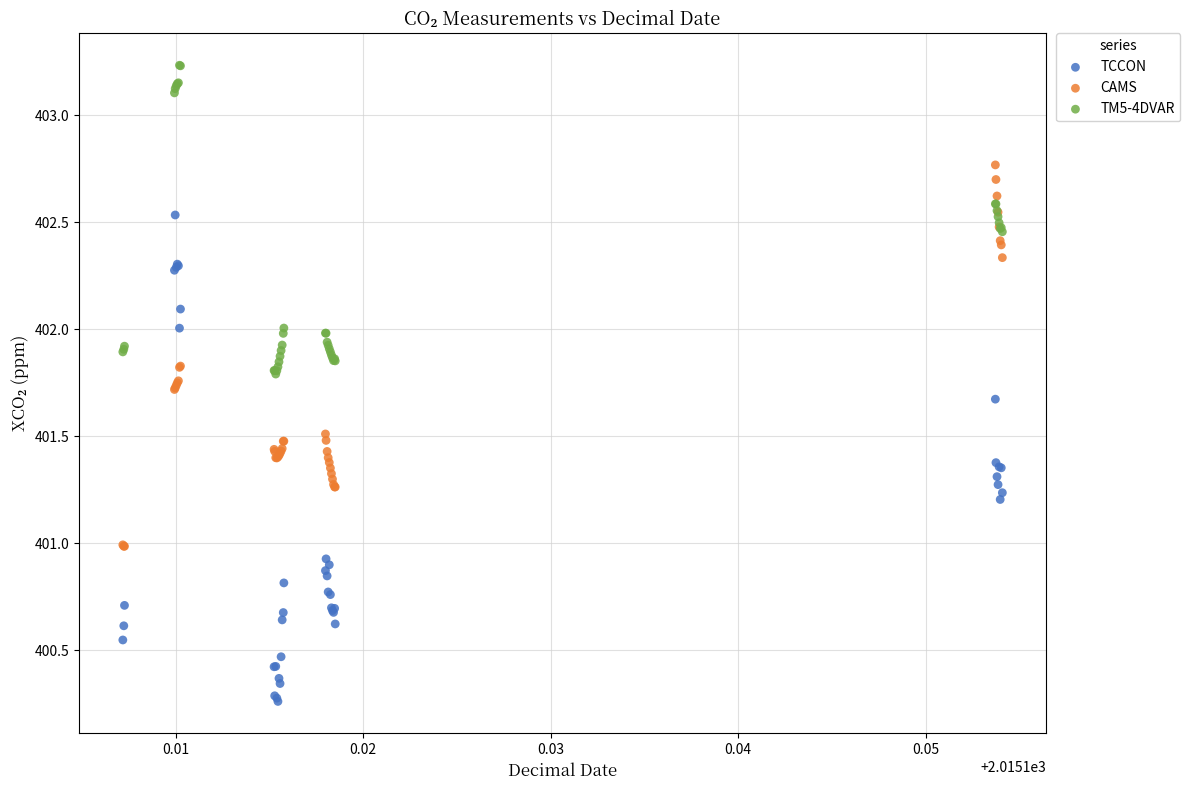

What are all the series names shown in the legend?

TCCON, CAMS, TM5-4DVAR